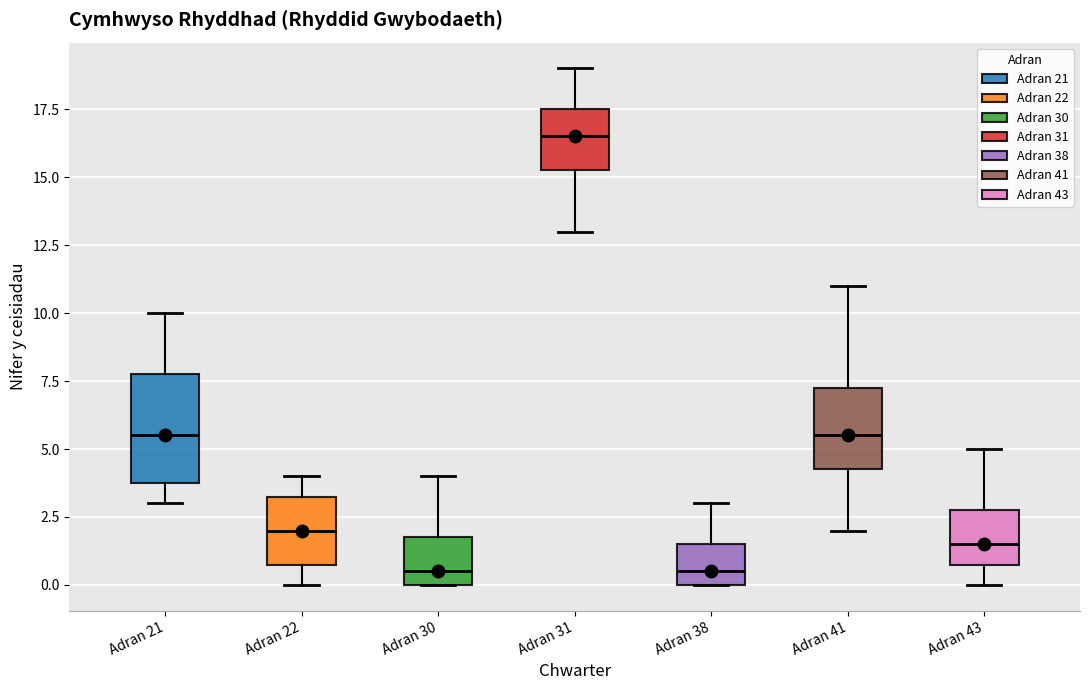

Reading left to right, read every box against the y-axis: the position of its median line, the range the box covers, and the ends of its whiskers. The values are not printed on the chart, so give them approximately, as read against the axis.

Adran 21: median 5.5, box 4.0 to 8.0, whiskers 3.0 to 10.0
Adran 22: median 2.0, box 1.0 to 3.5, whiskers 0.0 to 4.0
Adran 30: median 0.5, box 0.0 to 2.0, whiskers 0.0 to 4.0
Adran 31: median 16.5, box 15.5 to 17.5, whiskers 13.0 to 19.0
Adran 38: median 0.5, box 0.0 to 1.5, whiskers 0.0 to 3.0
Adran 41: median 5.5, box 4.5 to 7.5, whiskers 2.0 to 11.0
Adran 43: median 1.5, box 1.0 to 3.0, whiskers 0.0 to 5.0